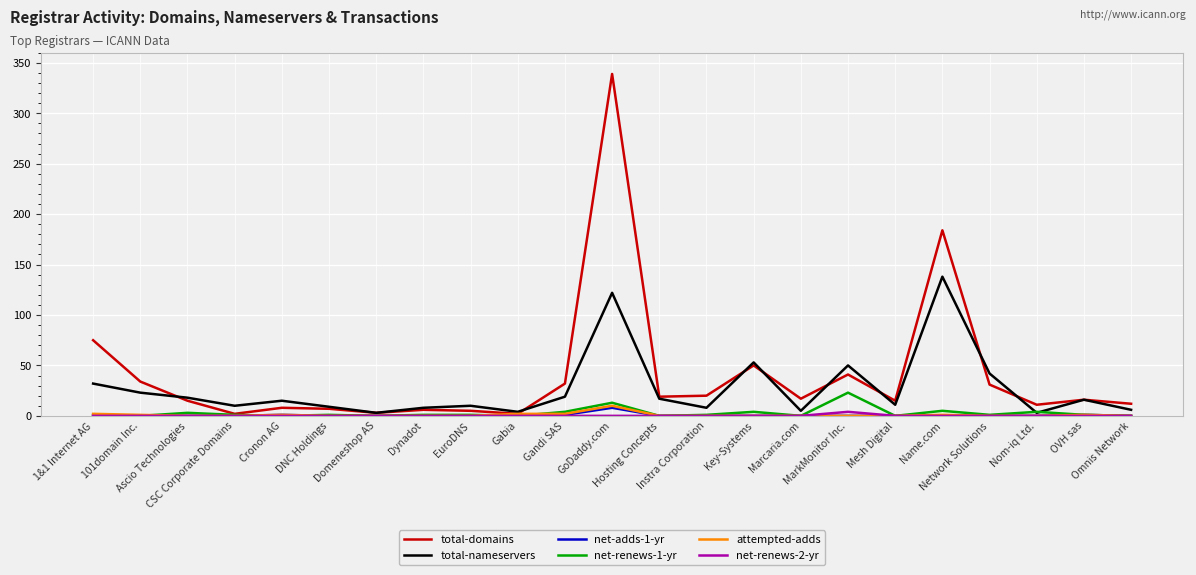

How many lines are shown in the chart?

6